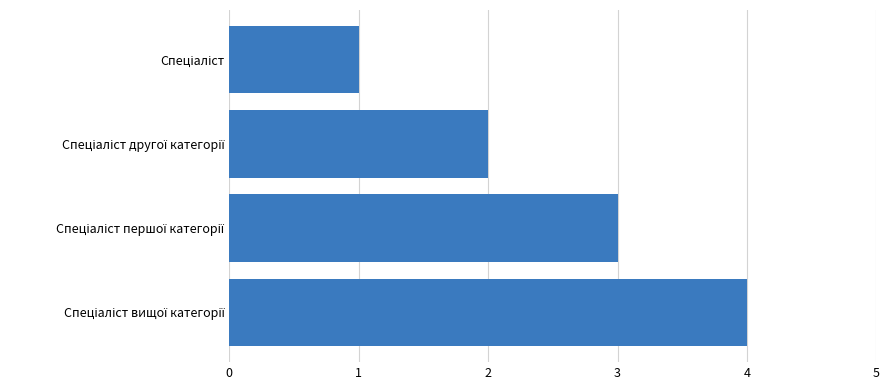

How many bars are there in total?

4